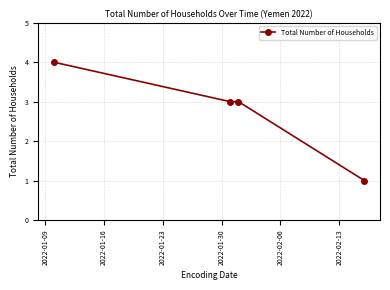

True or false: there are more than 1 points higher than both neighbors.

False